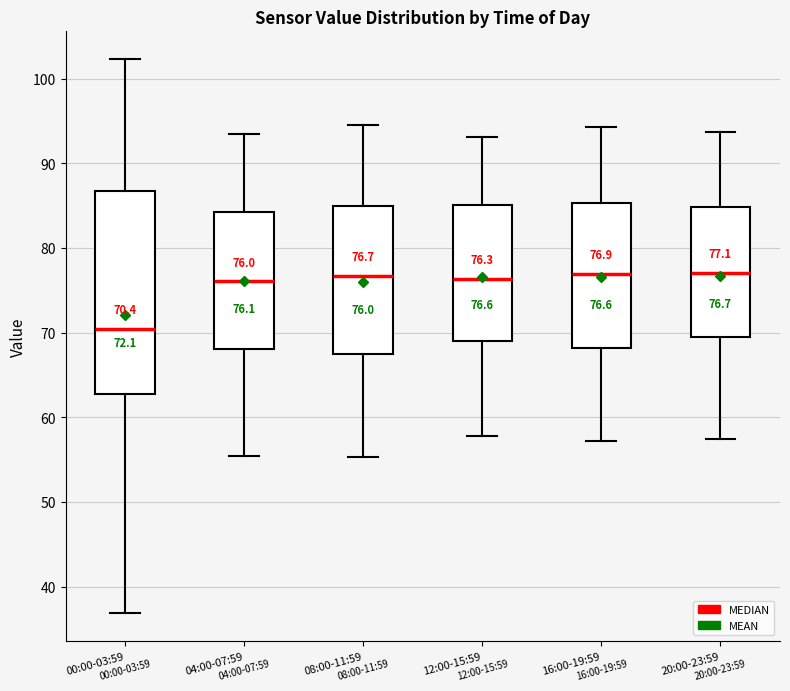

Comparing the boxes themselves (not the whiskers), which one is the tallest?

00:00-03:59